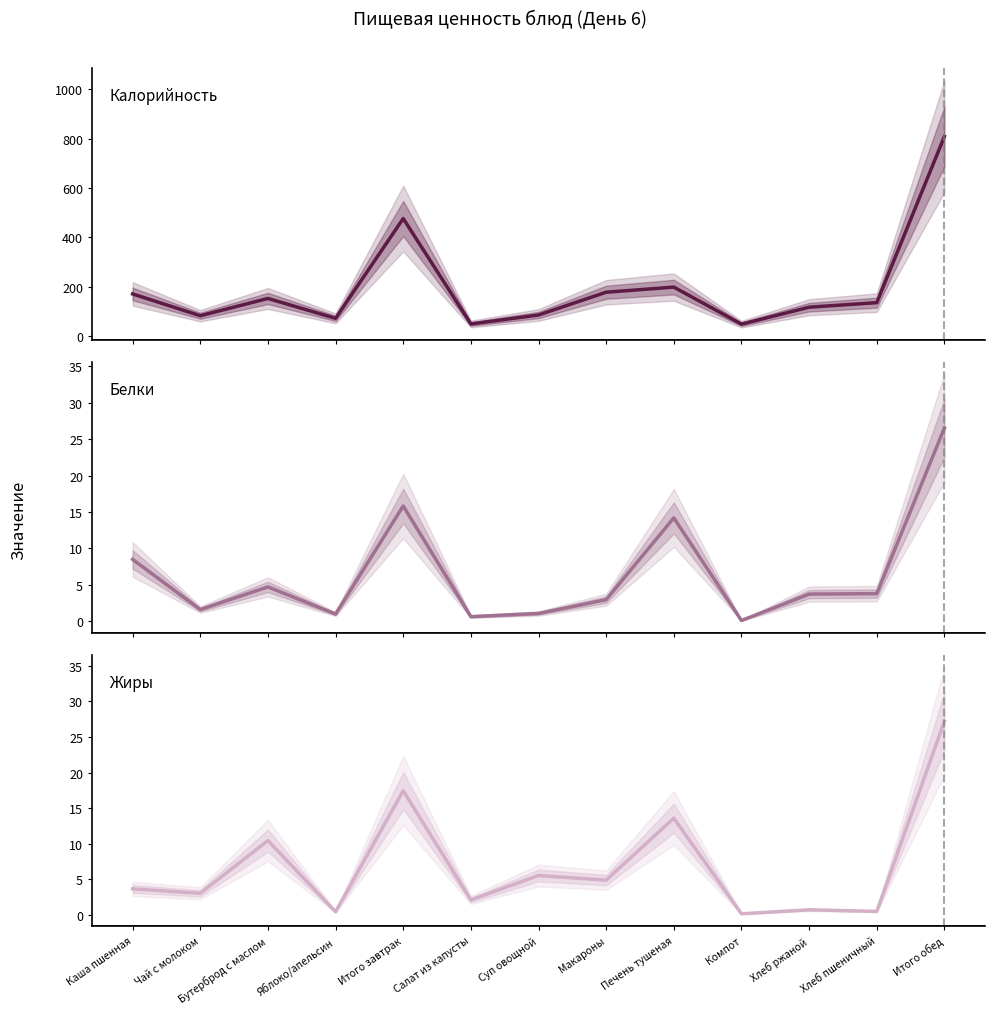

Which series has the widest spread of values?

Калорийность